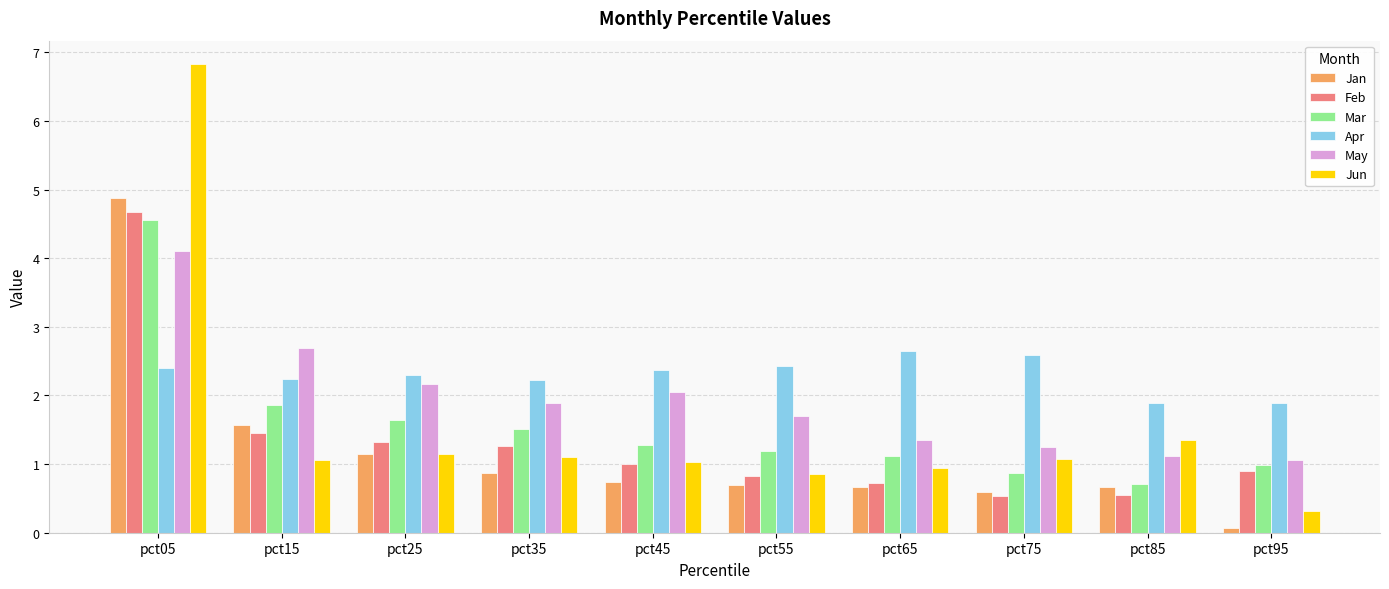

At how many categories does at least one series exceed 6?

1